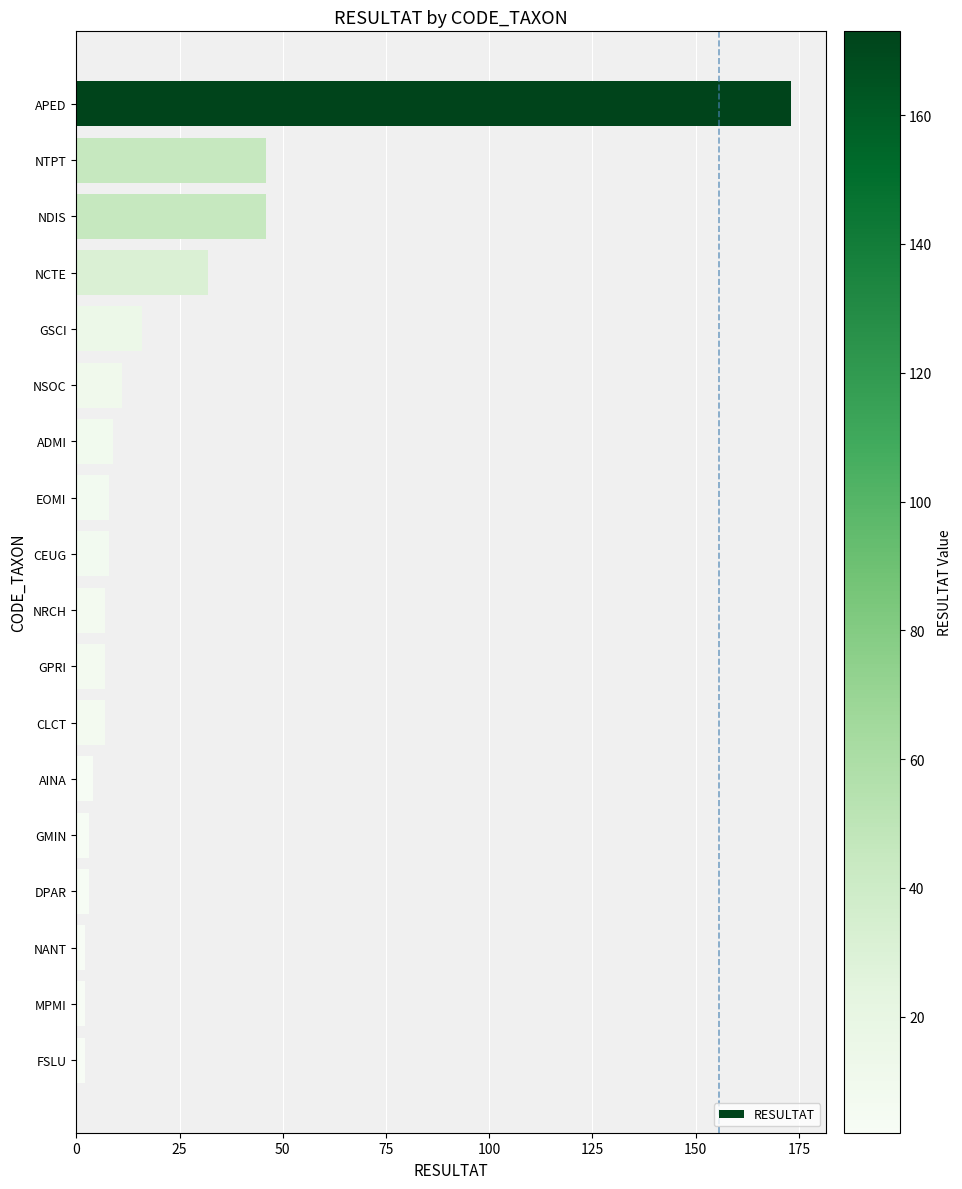

What is the ratio of the value at NRCH to the value at NSOC?

0.6